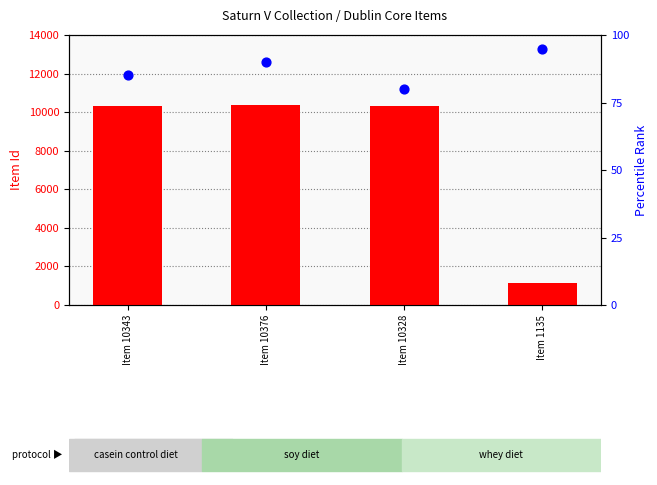

What is the total value across all series at Item 10343?

10428